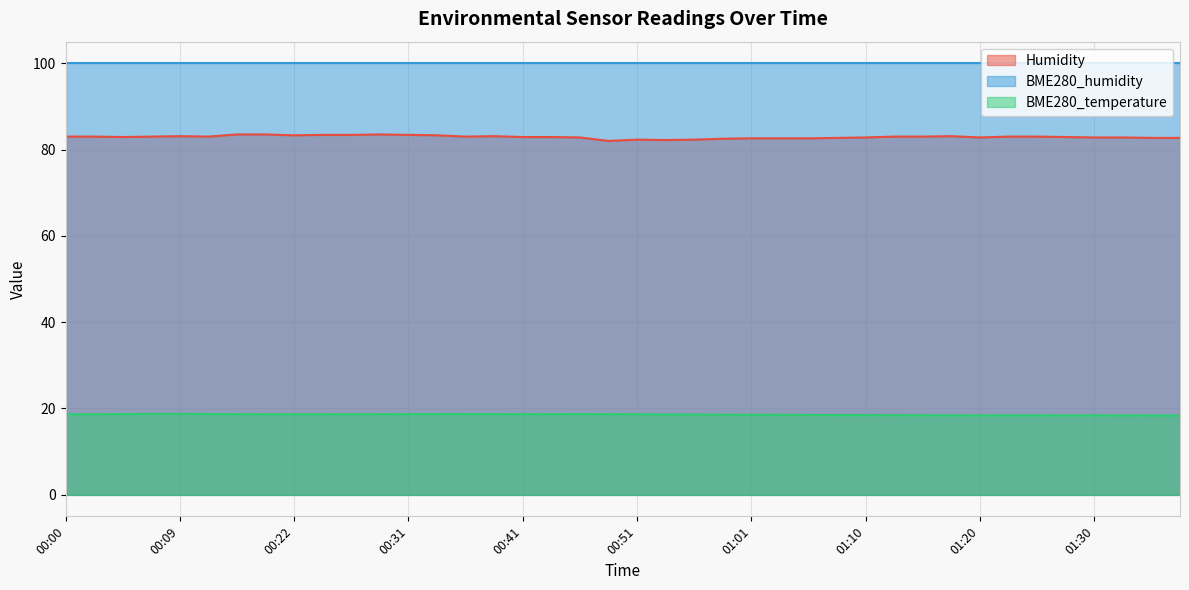

What is the value of the BME280_temperature point at the 17th from the left?

18.7